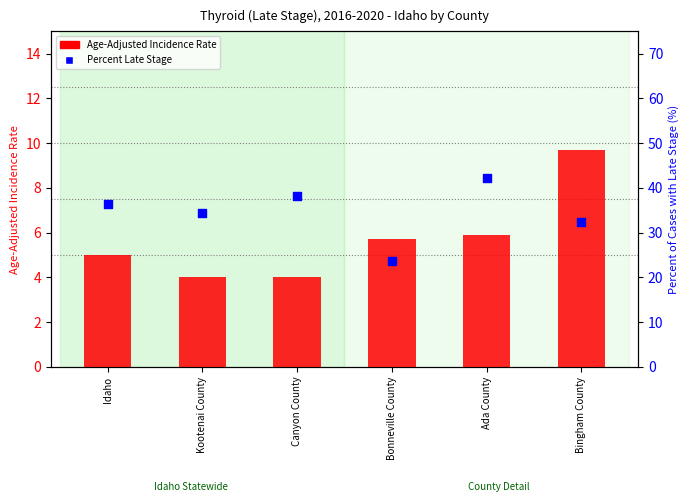

At how many categories does at least one series exceed 31?

5